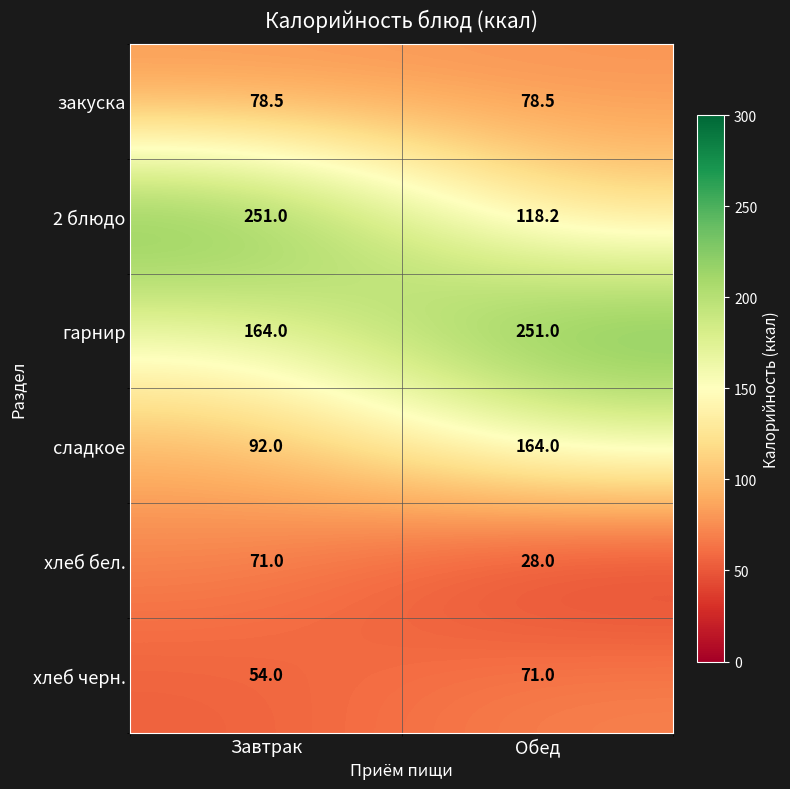

Which series has the largest total across all categories?

гарнир